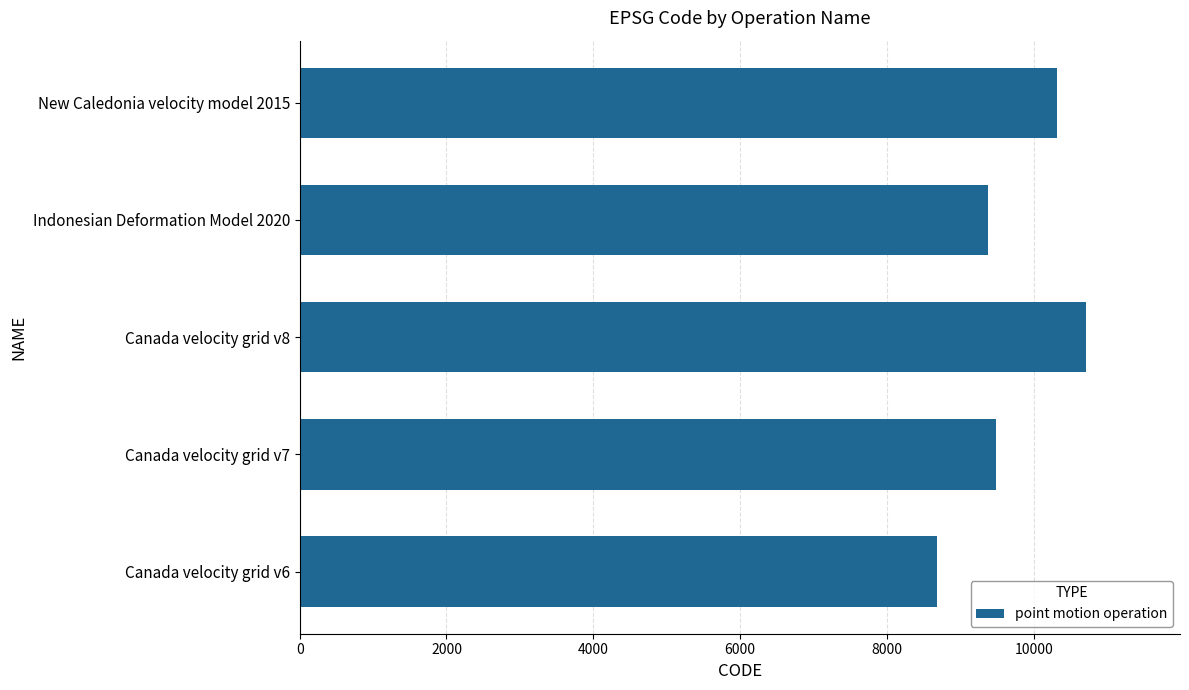

Which category has the highest value across all series?

Canada velocity grid v8